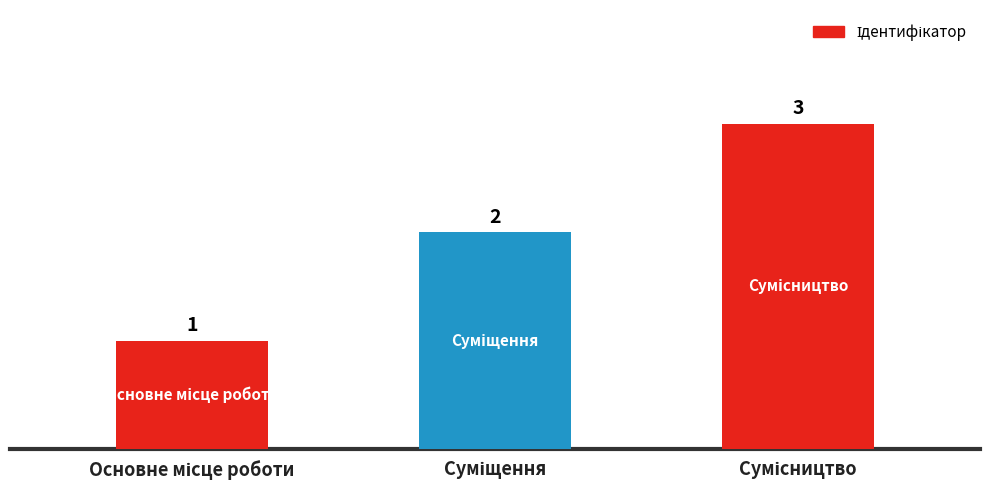

What is the value of the 3rd bar from the left?

3